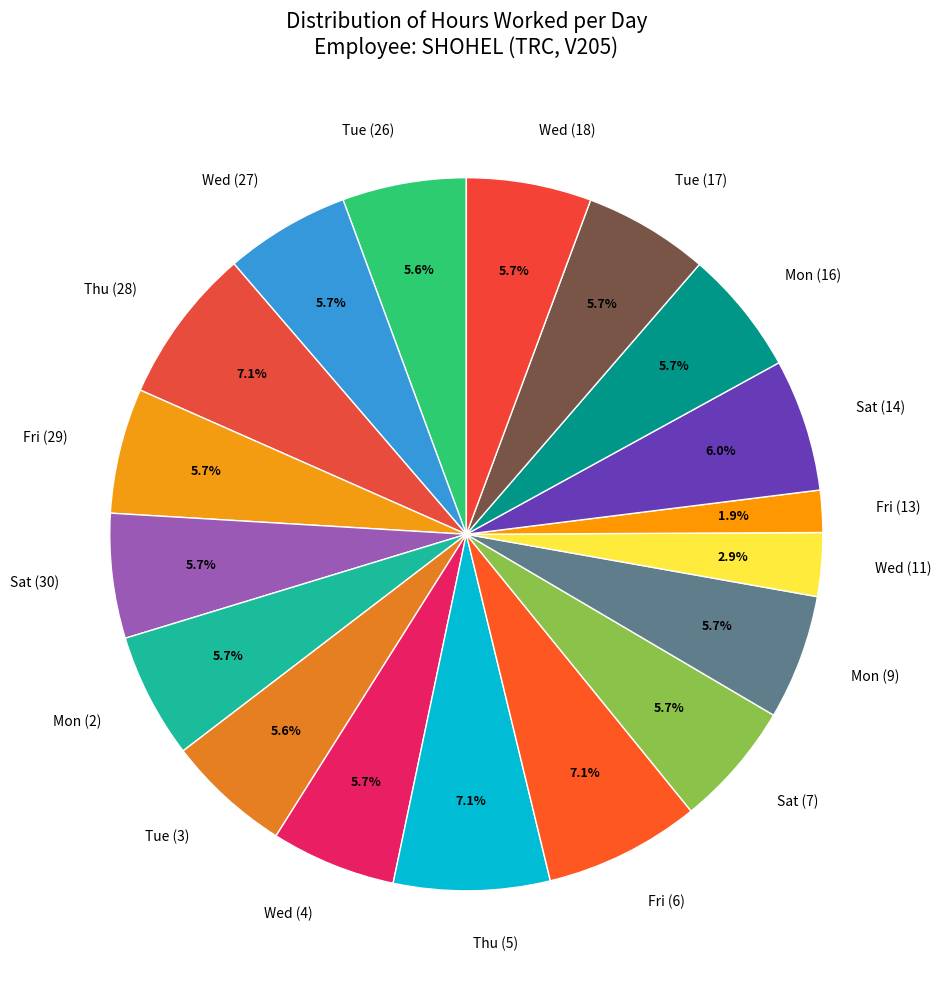

Is there any slice that represents more than half of the pie?

No